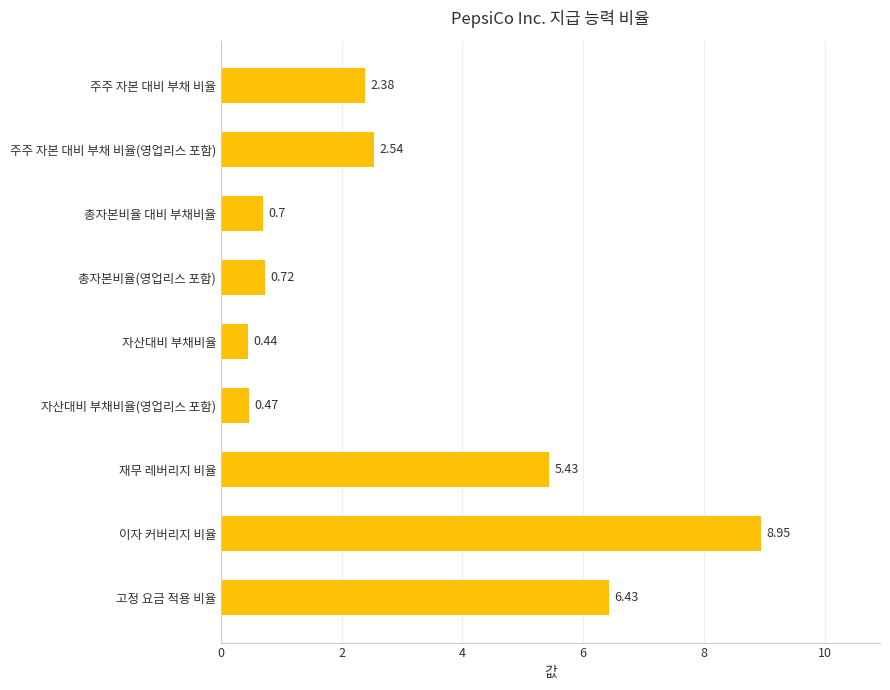

What is the average value?

3.1